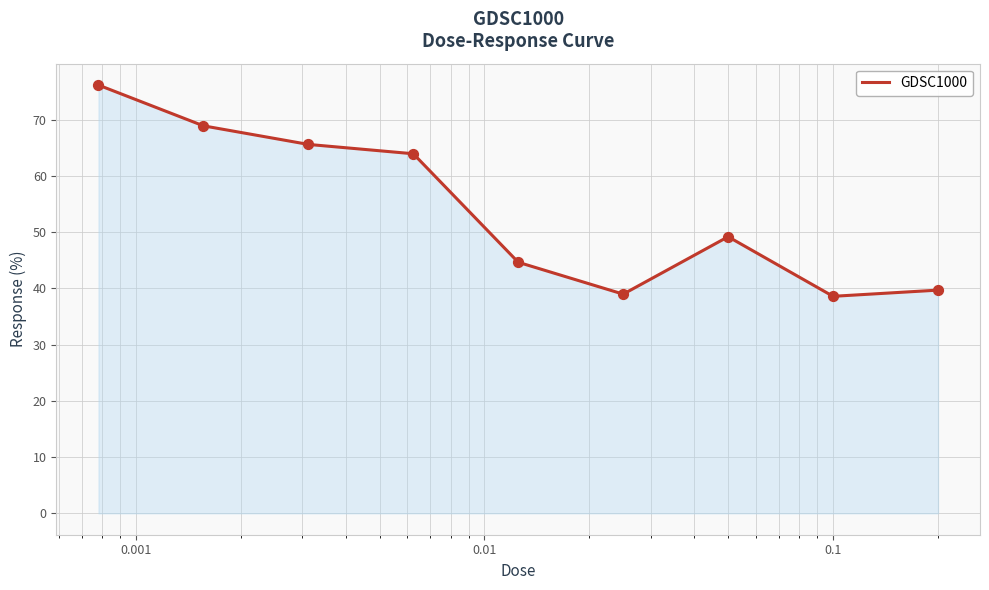

What is the difference between the maximum and minimum values?

37.6